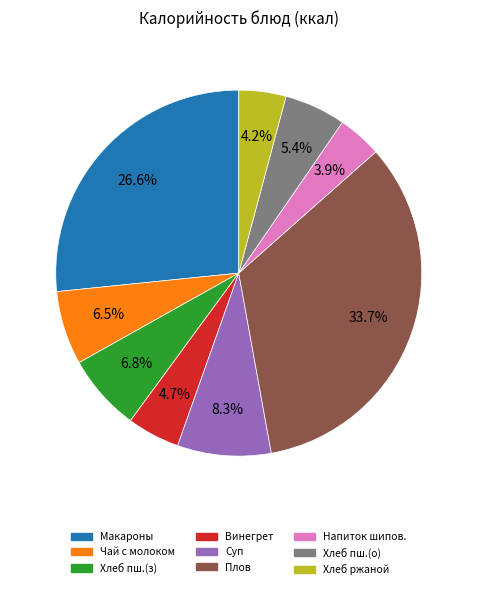

Does any single category account for the majority?

No